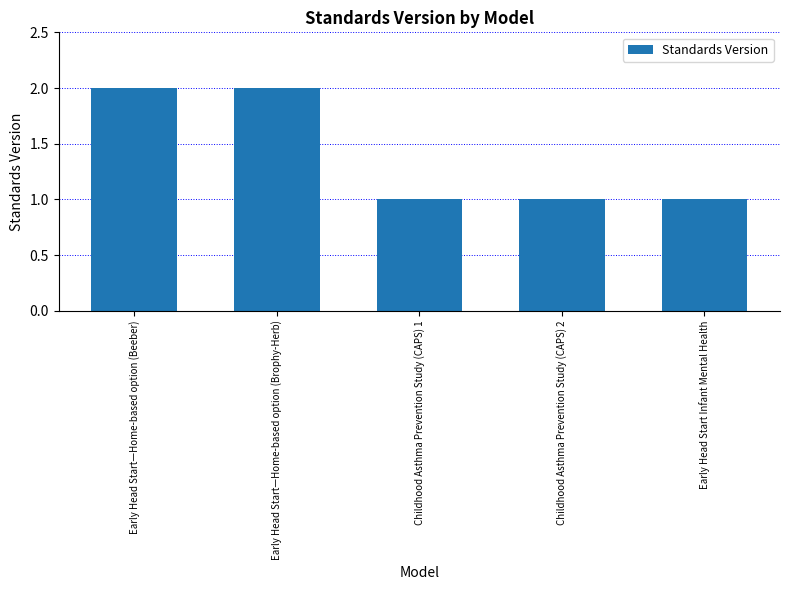

Reading left to right, extract all data points from this chart.

Early Head Start—Home-based option (Beeber)=2	Early Head Start—Home-based option (Brophy-Herb)=2	Childhood Asthma Prevention Study (CAPS) 1=1	Childhood Asthma Prevention Study (CAPS) 2=1	Early Head Start Infant Mental Health=1